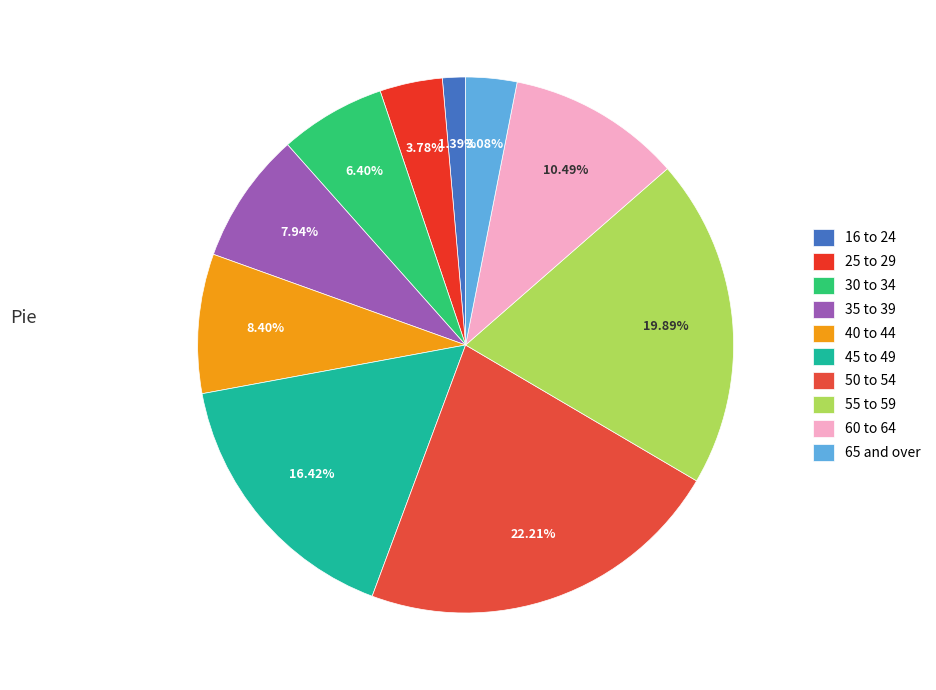

Is there any slice that represents more than half of the pie?

No